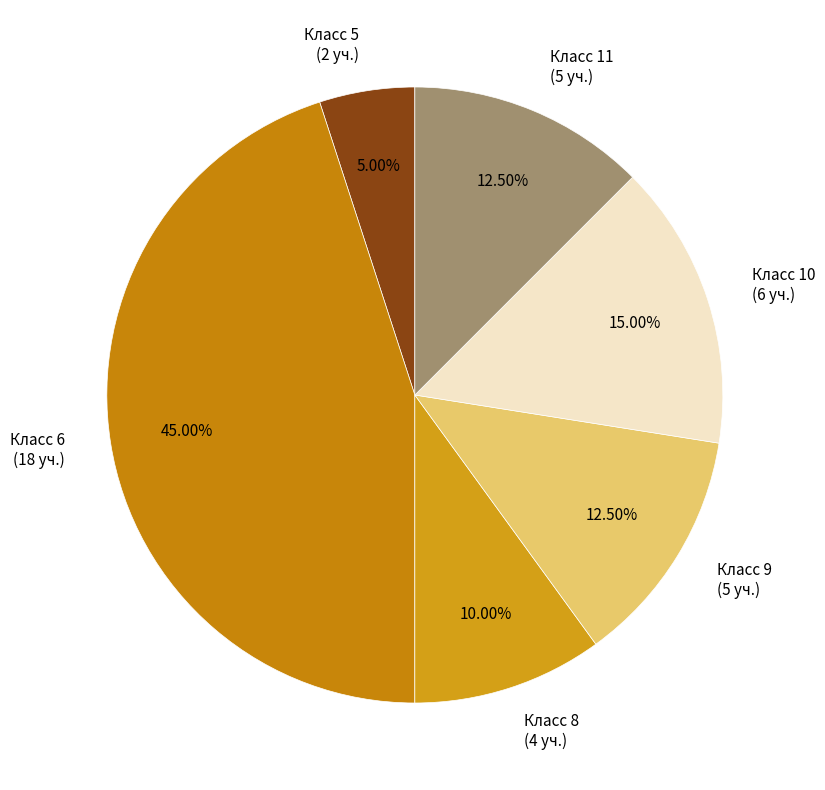

Is the sum of Класс 5 (2 уч.) and Класс 8 (4 уч.) greater than half?

No